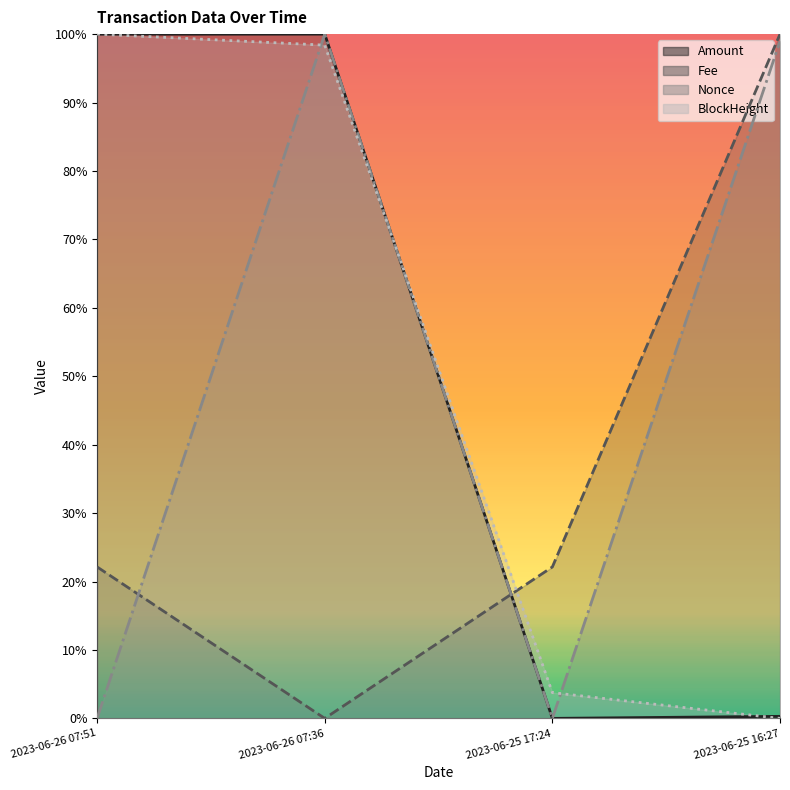

How many interior local valleys does the Nonce series have?

1